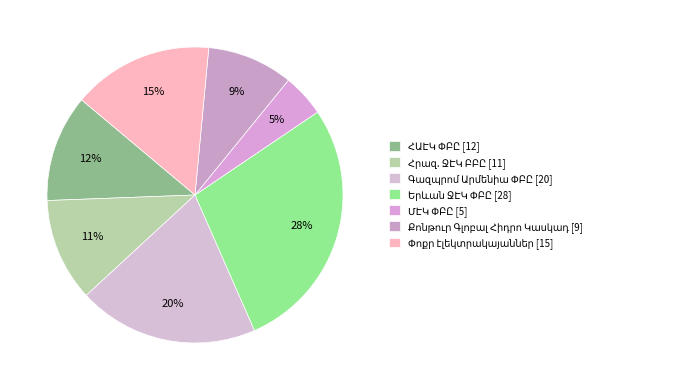

What percentage is NOT represented by Հրազ. ՋԷԿ?

88.7%